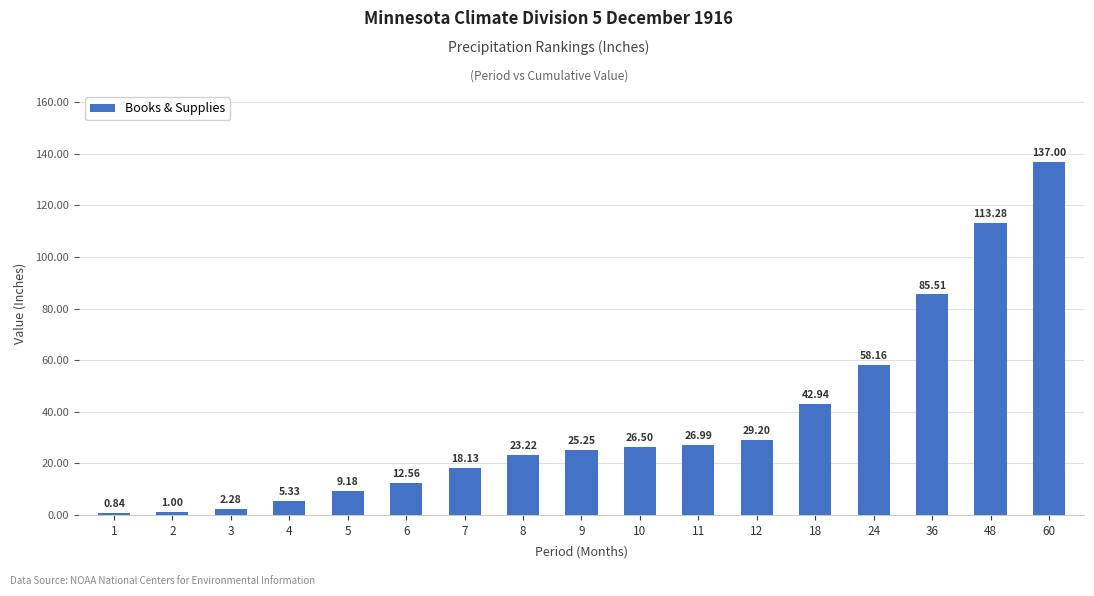

How many values exceed 25?

9